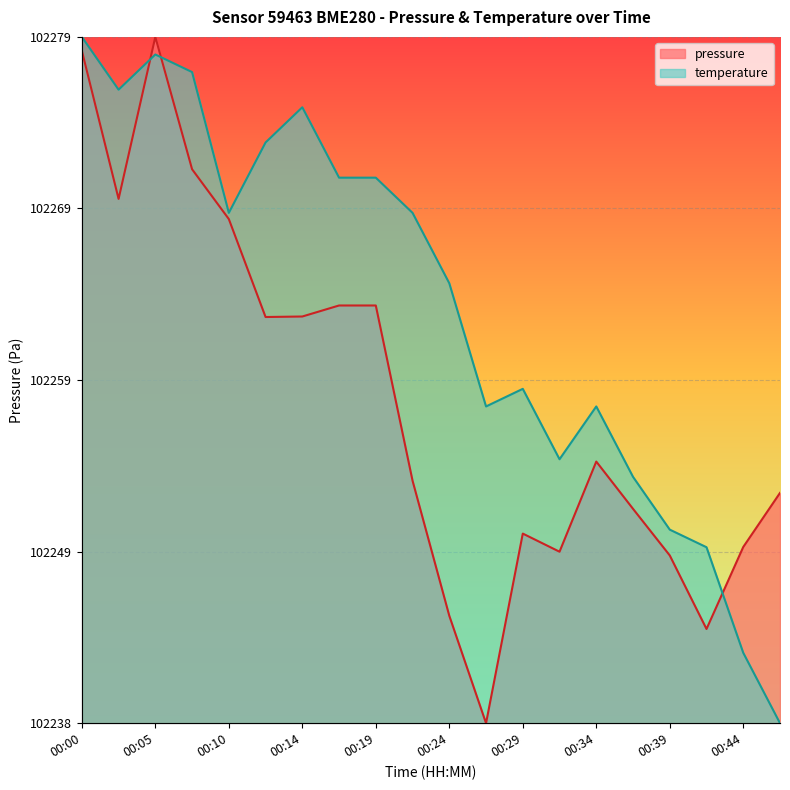

What are all the series names shown in the legend?

pressure, temperature